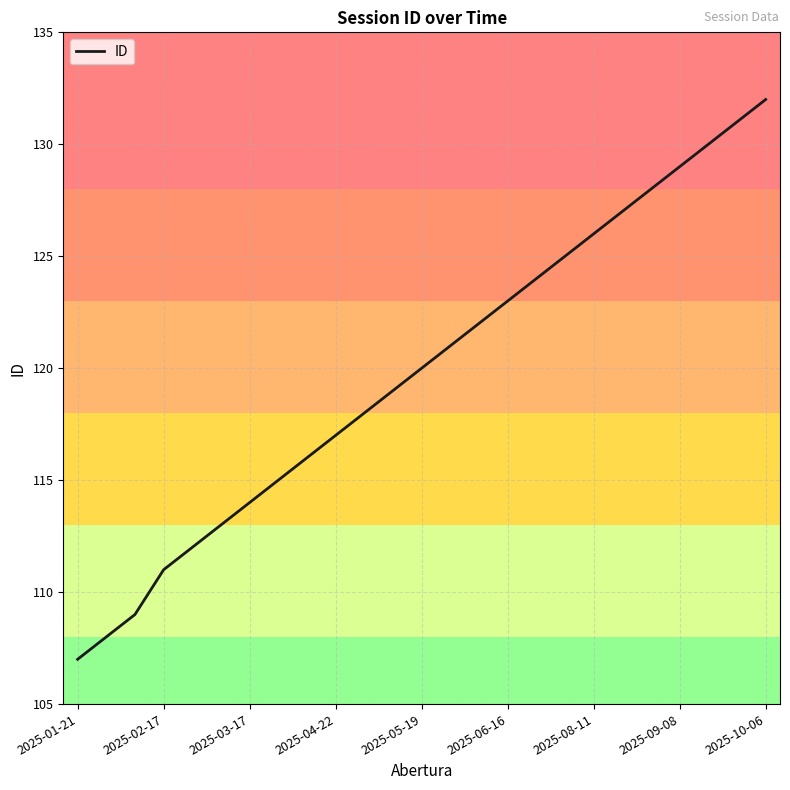

What is the difference between the maximum and second lowest values?

24